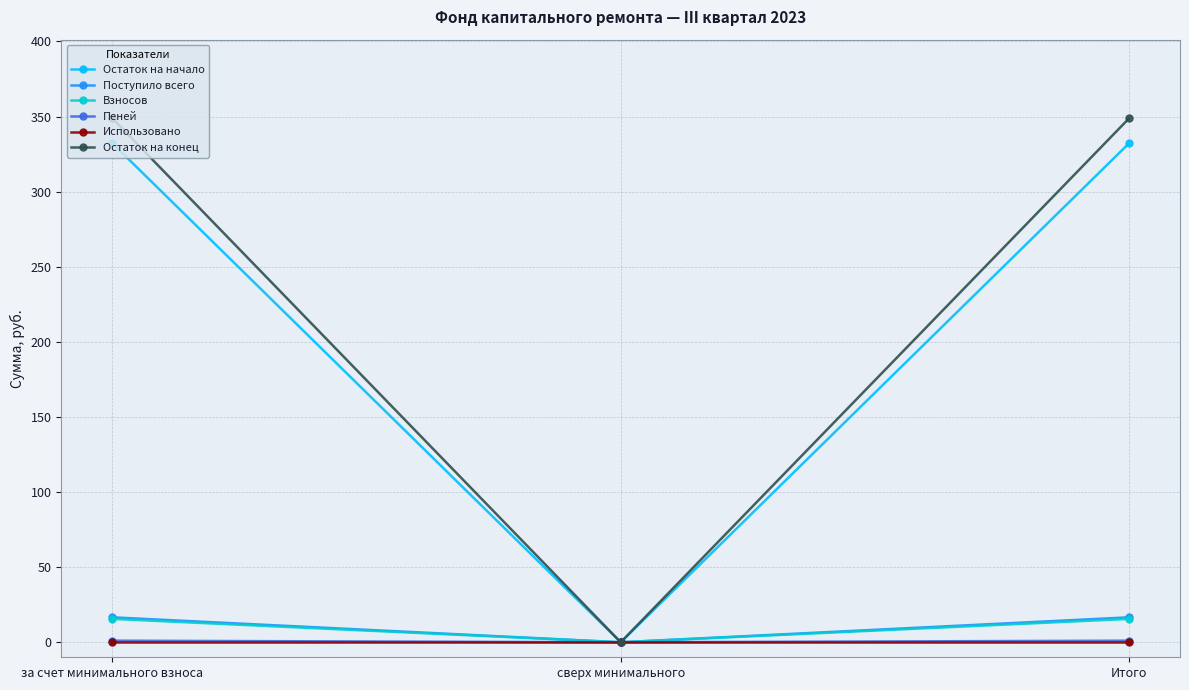

What is the label of the 1st point from the right?

Итого